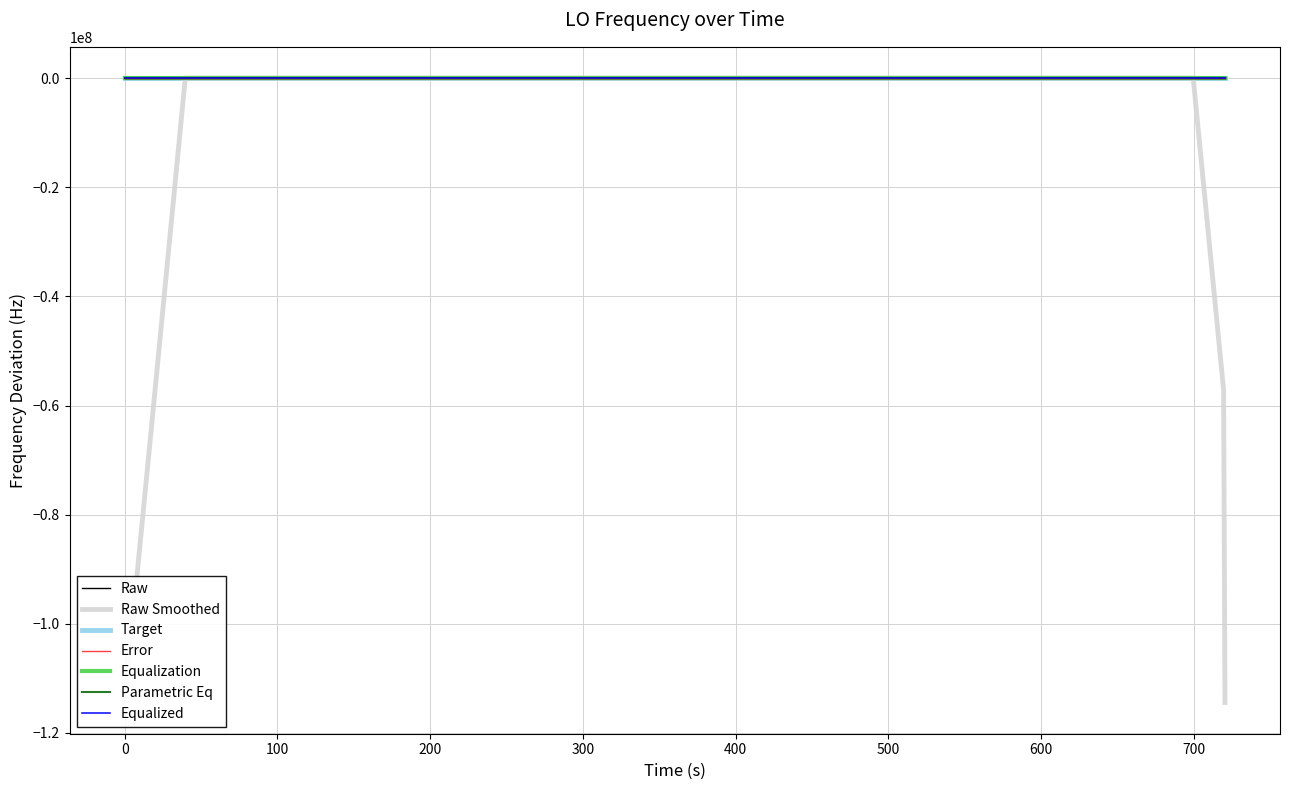

Is this an area chart (filled region under the line)?

No